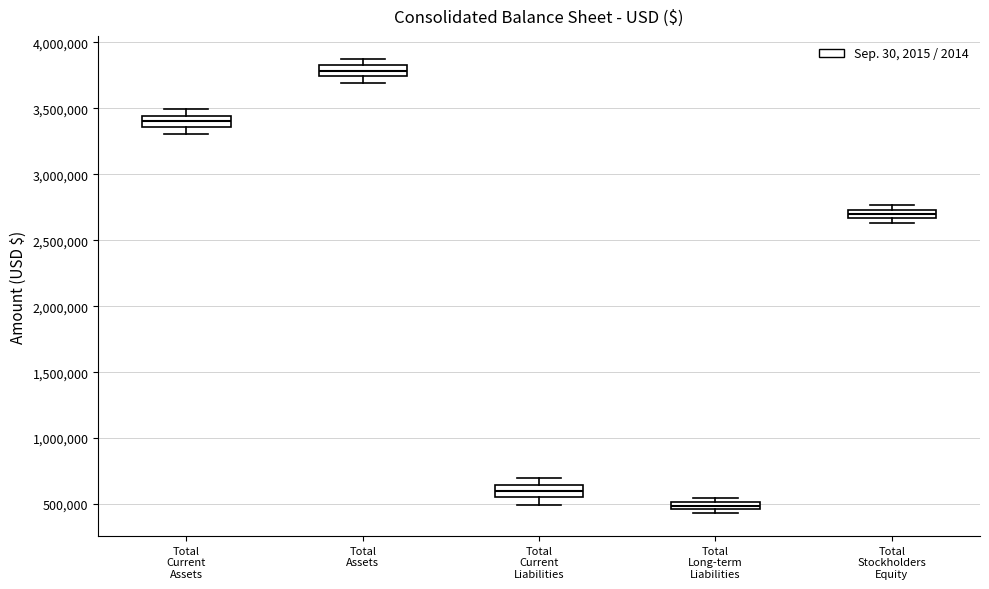

Where does the lower whisker of the box for Total Current Assets end on the y-axis? The values are not printed on the chart, so give them approximately, as read against the axis.

3300000